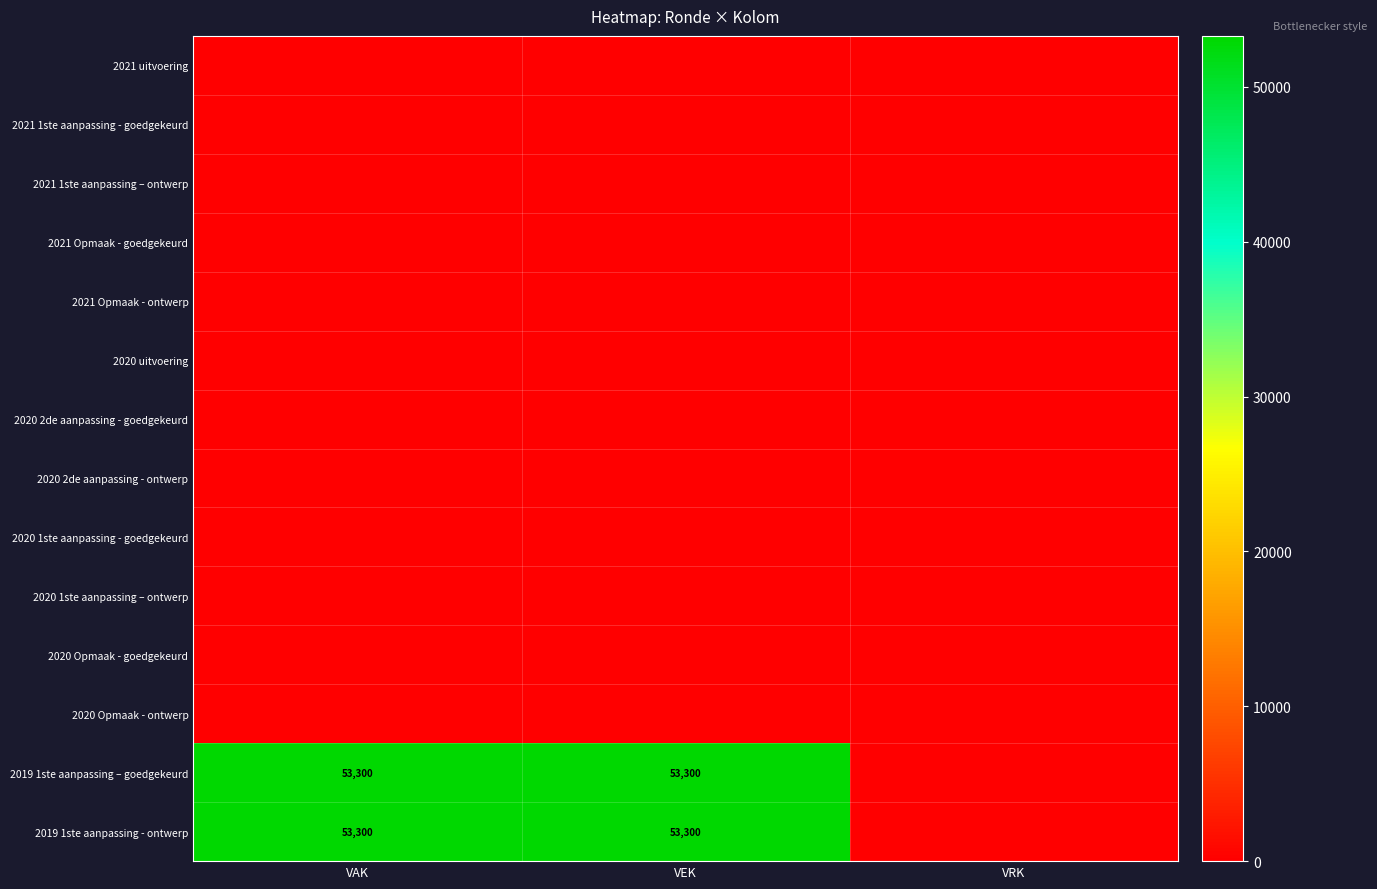

What is the total value across all series at VEK?

106600